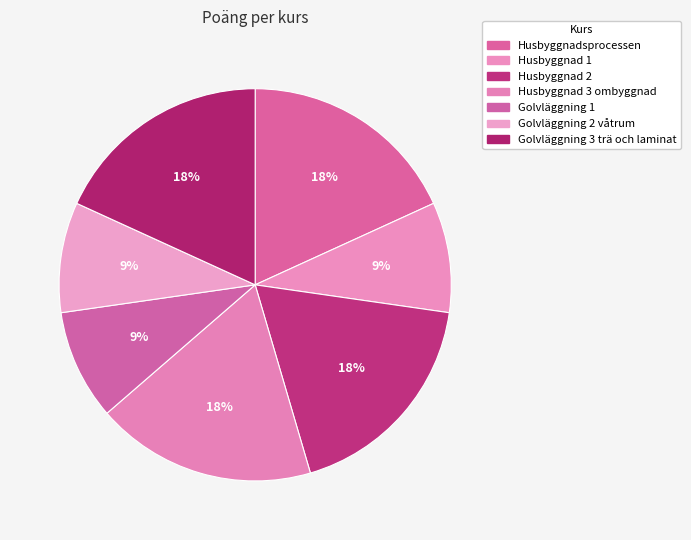

To the nearest percent, what portion does Husbyggnad 3 ombyggnad represent?

18%